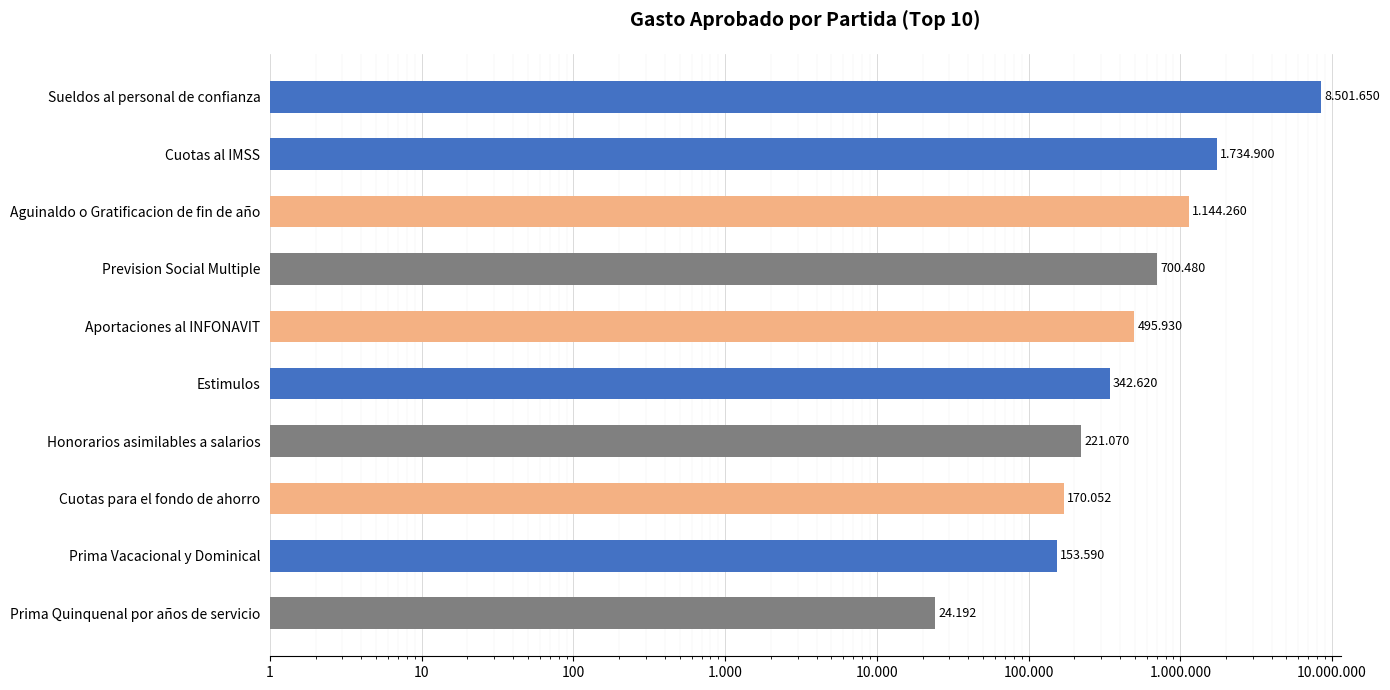

Between Sueldos al personal de confianza and Cuotas al IMSS, which is larger?

Sueldos al personal de confianza